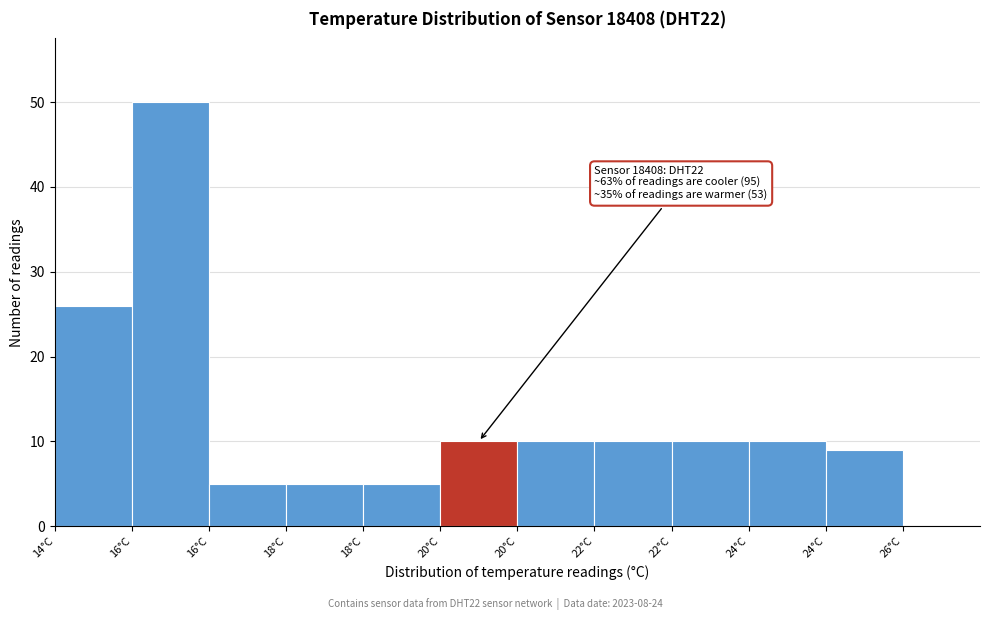

How many distinct data groups are displayed?

1